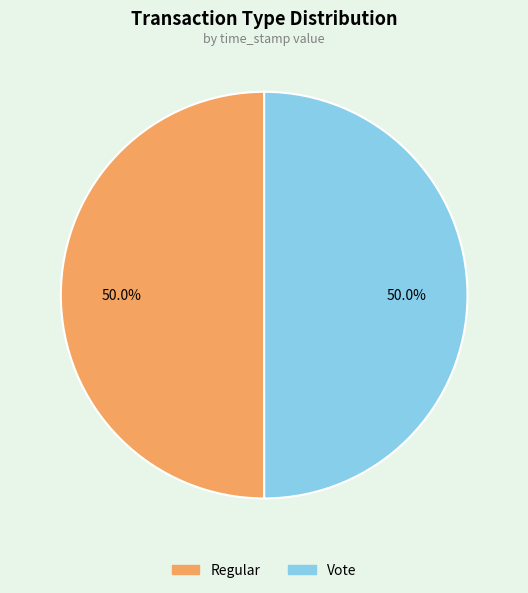

How many slices are in this pie chart?

2